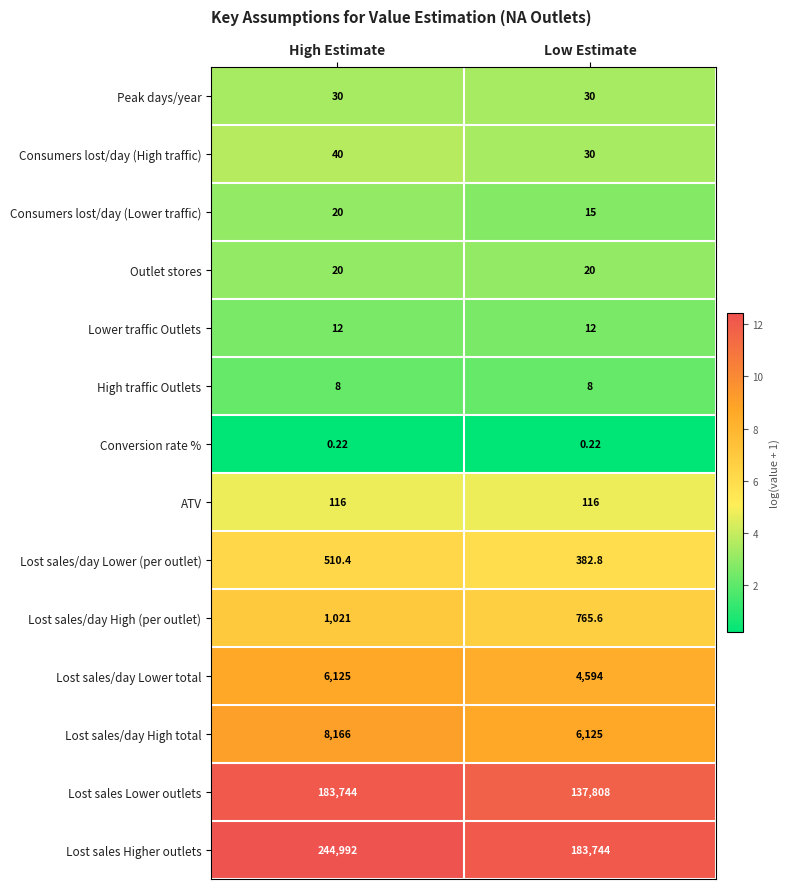

List the labels in order of Lost sales/day High (per outlet) value, largest first.

High Estimate, Low Estimate